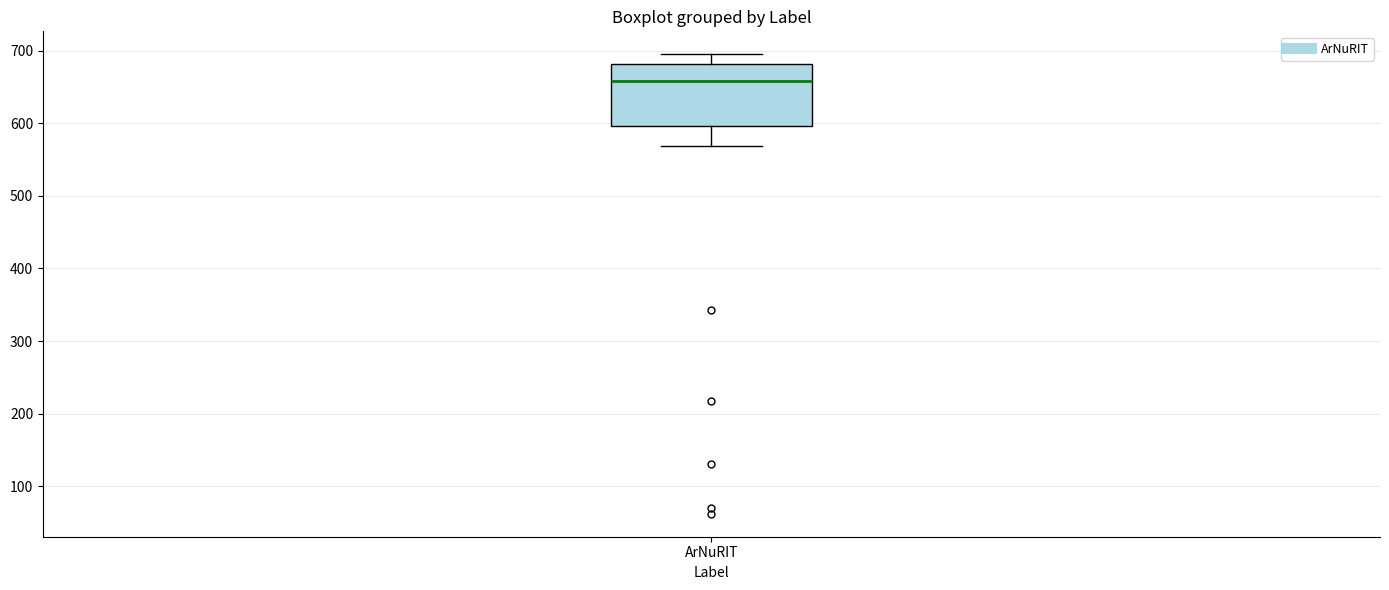

Read this box plot against the y-axis: the position of the median line, the range covered by the box, and the ends of both whiskers. The values are not printed on the chart, so give them approximately, as read against the axis.

median 660, box 600 to 680, whiskers 570 to 700